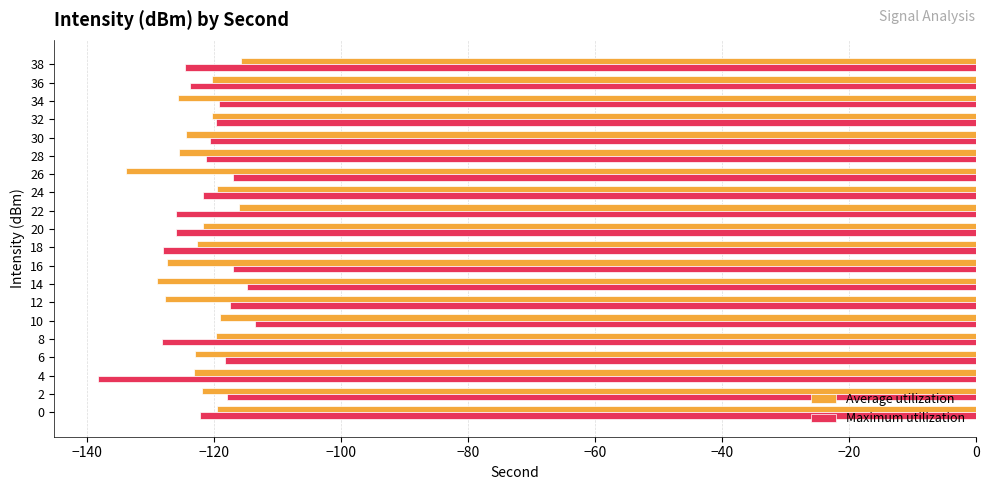

The value of Average utilization at 14 is -26.9. True or false?

False